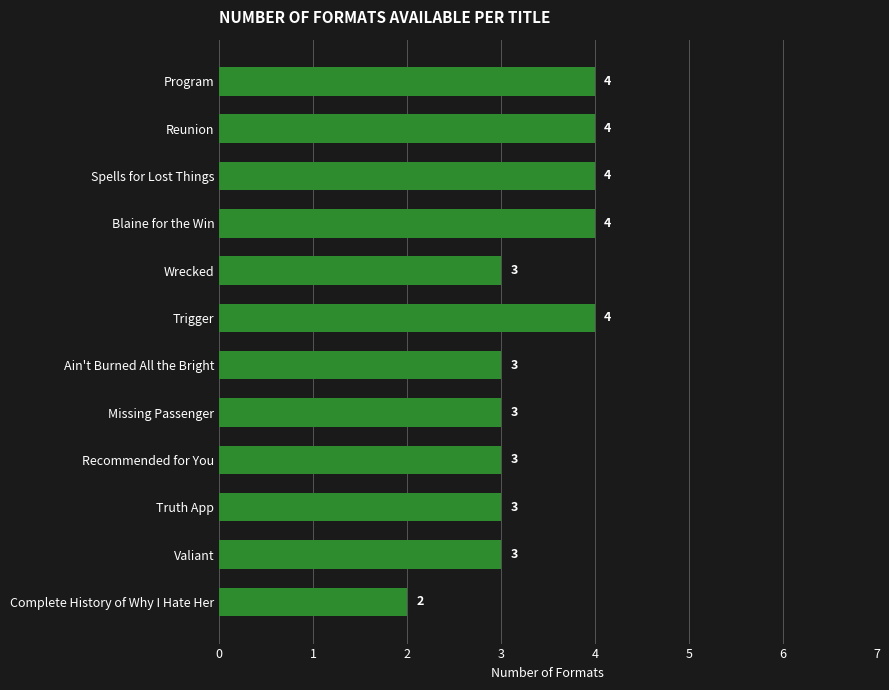

What is the difference between the maximum and minimum values?

2